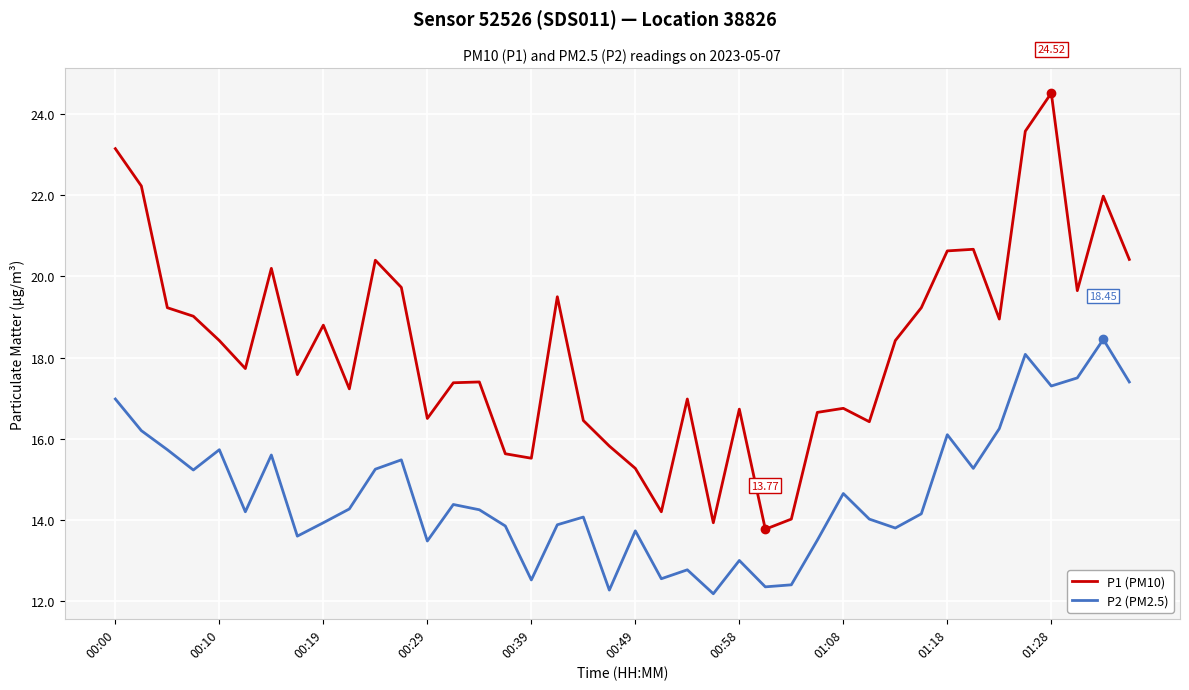

Which series has the largest range (max minus min)?

P1 (PM10)